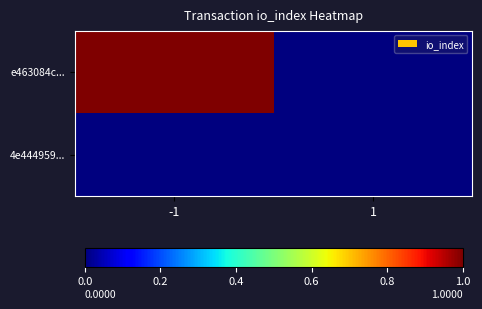

At how many categories does at least one series exceed 0?

1